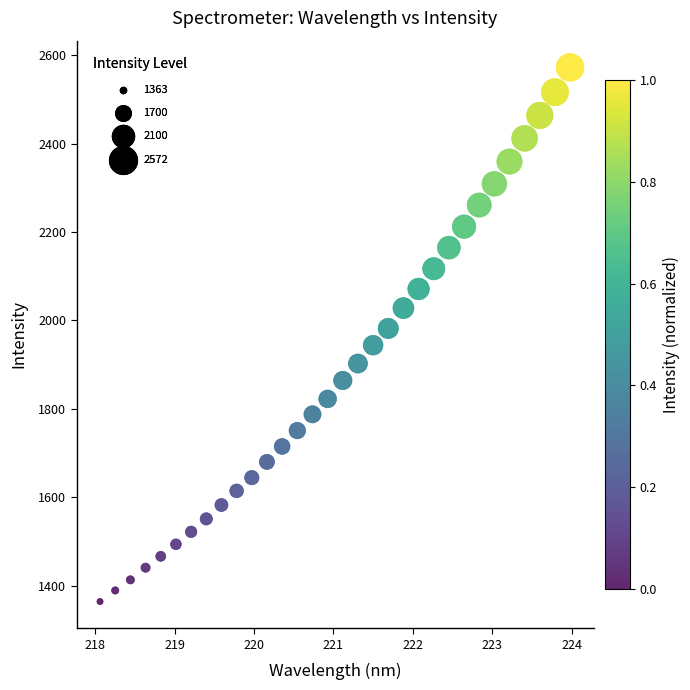

What is the range of X values (max minus min)?

5.9